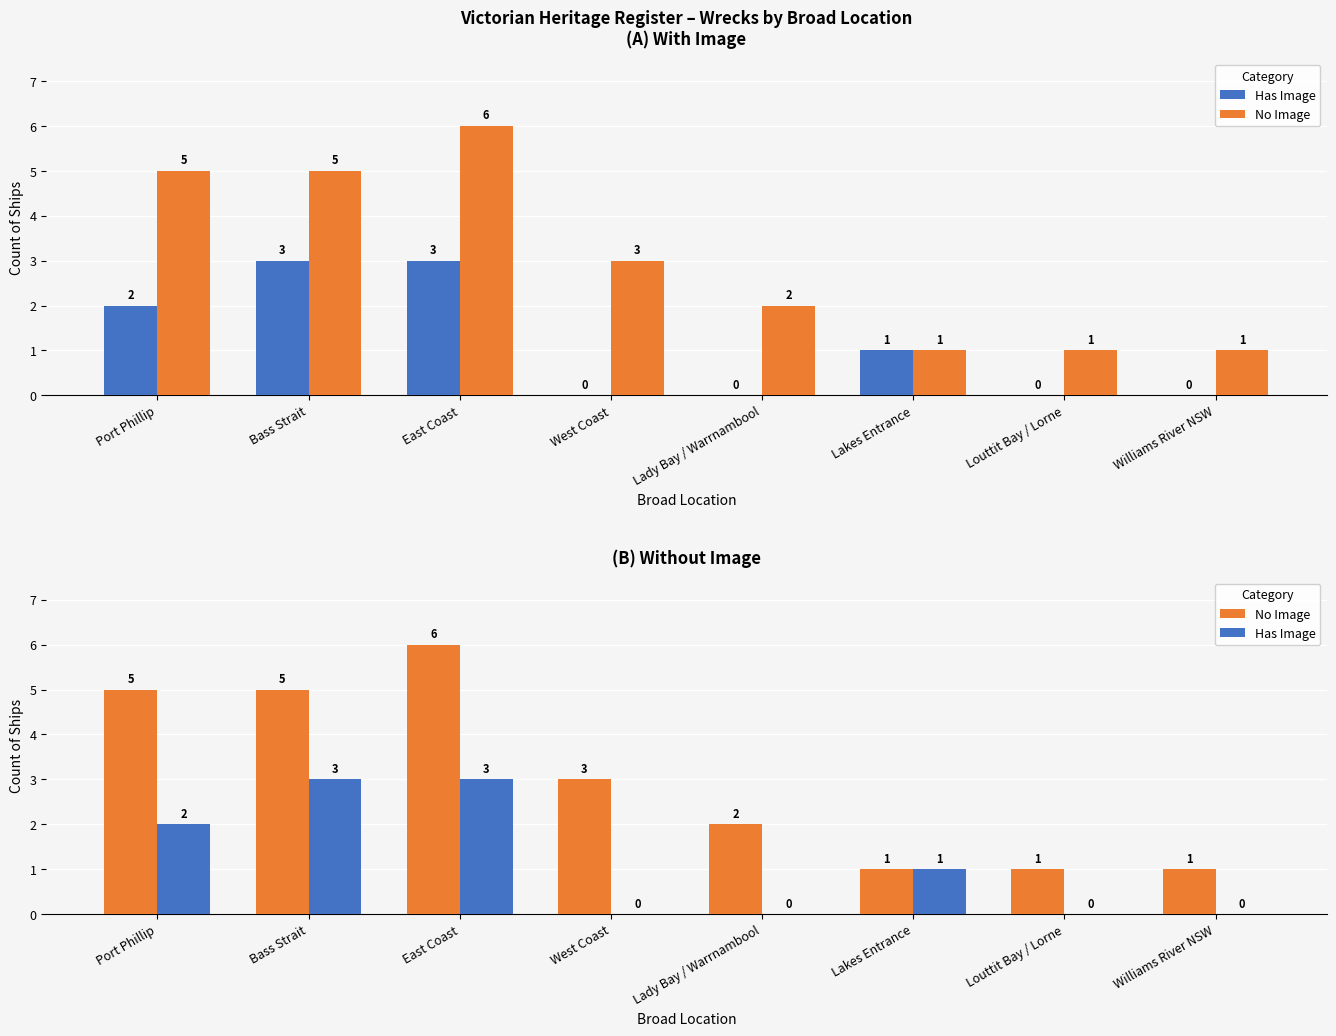

Rank the categories by Has Image value from lowest to highest.

West Coast, Lady Bay / Warrnambool, Louttit Bay / Lorne, Williams River NSW, Lakes Entrance, Port Phillip, Bass Strait, East Coast